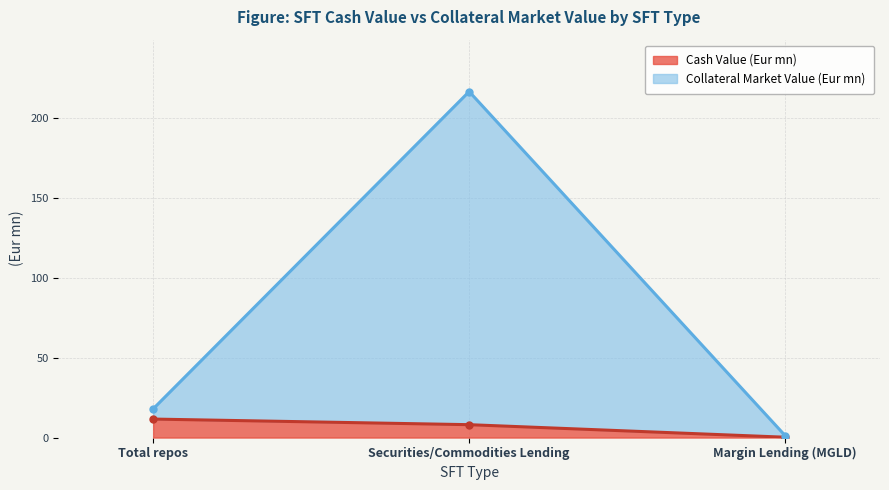

At which category does the chart reach its minimum across all series?

Margin Lending (MGLD)